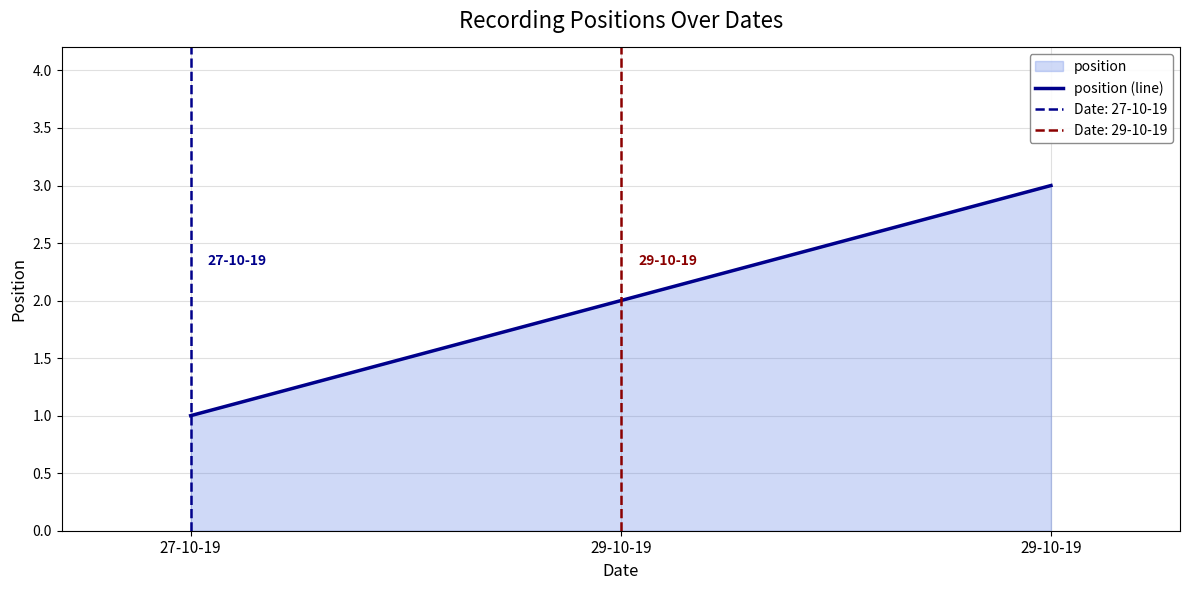

Reading left to right, extract all data points from this chart.

1	2	3